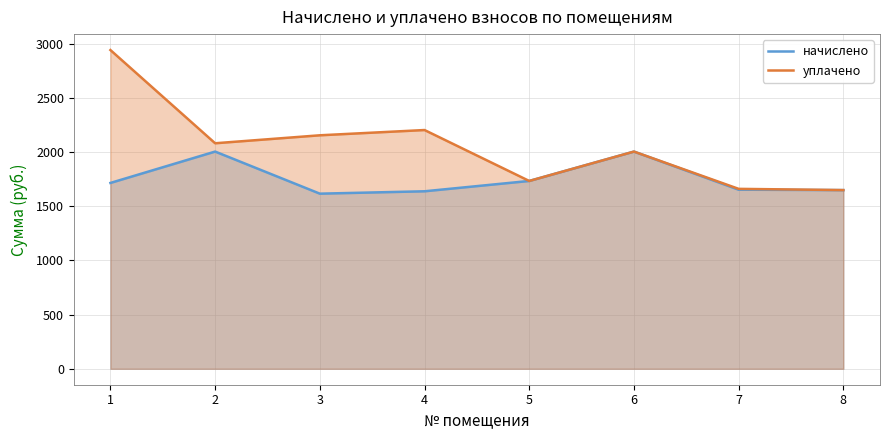

What is the value of the начислено point at the 6th from the left?

2005.3